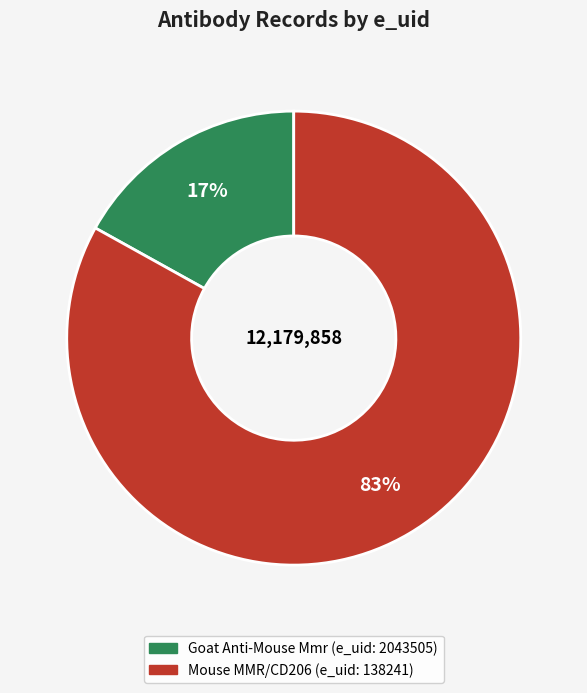

Between Mouse MMR/CD206 and Goat Anti-Mouse Mmr, which is larger?

Mouse MMR/CD206